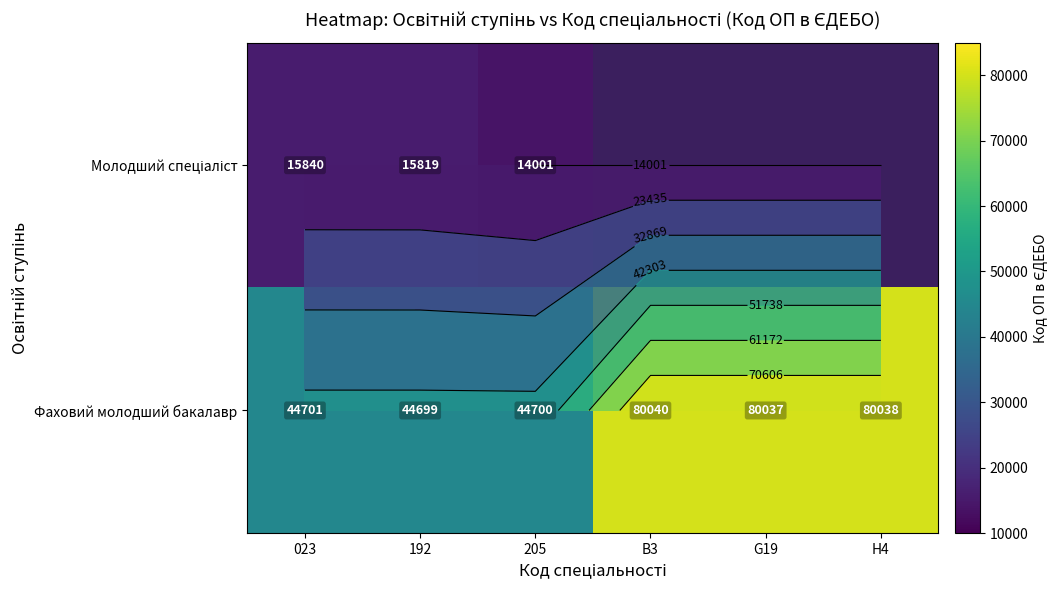

Rank the series by their maximum value, from highest to lowest.

Фаховий молодший бакалавр, Молодший спеціаліст